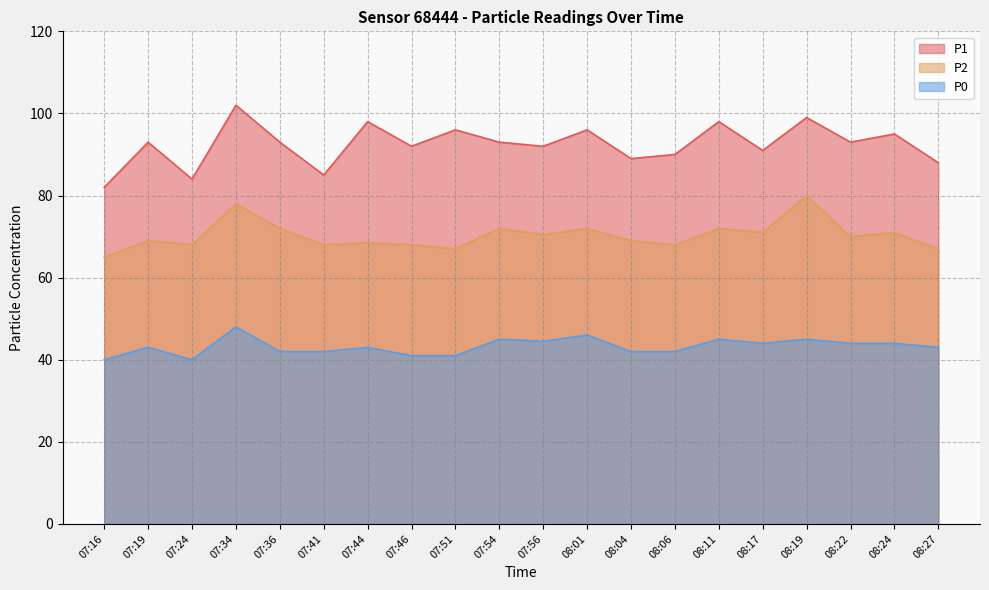

True or false: P0 and P2 intersect in this chart.

False